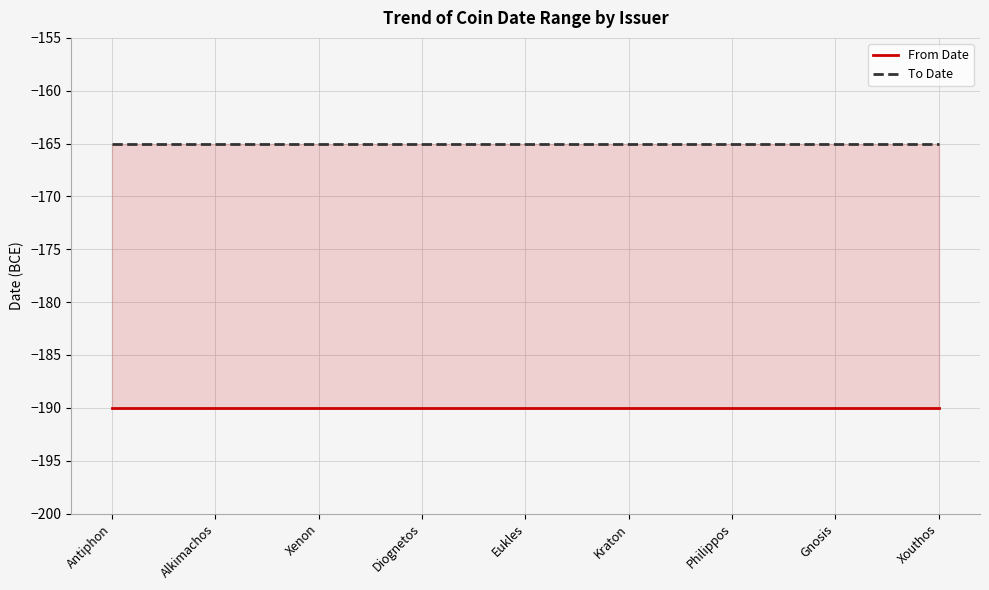

What position from the right is Xouthos?

1